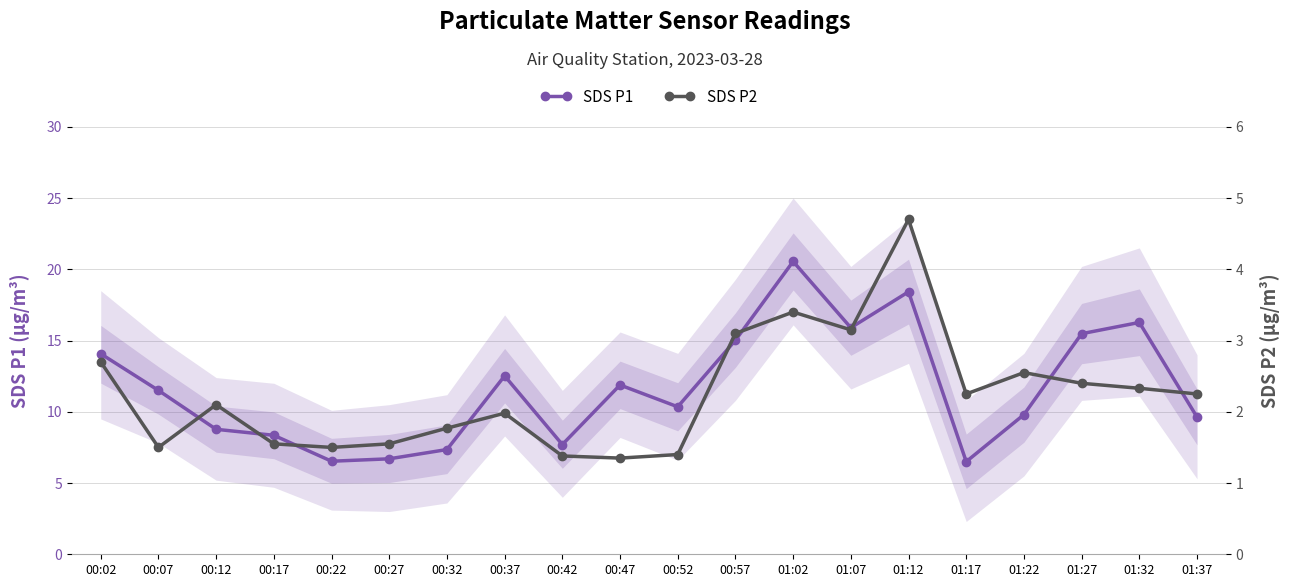

Reading right to left, list all the values displayed in this chart.

SDS P1: 01:37=9.6	01:32=16.3	01:27=15.5	01:22=9.8	01:17=6.5	01:12=18.4	01:07=15.9	01:02=20.6	00:57=15.0	00:52=10.3	00:47=11.9	00:42=7.7	00:37=12.5	00:32=7.3	00:27=6.7	00:22=6.5	00:17=8.3	00:12=8.8	00:07=11.5	00:02=14.1
SDS P2: 01:37=2.2	01:32=2.3	01:27=2.4	01:22=2.5	01:17=2.2	01:12=4.7	01:07=3.1	01:02=3.4	00:57=3.1	00:52=1.4	00:47=1.4	00:42=1.4	00:37=2.0	00:32=1.8	00:27=1.6	00:22=1.5	00:17=1.6	00:12=2.1	00:07=1.5	00:02=2.7